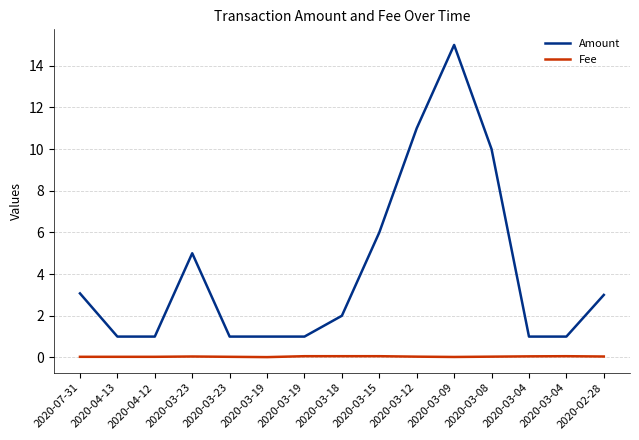

Is the value of Amount at 2020-03-19 greater than the value of Fee at 2020-03-04?

Yes